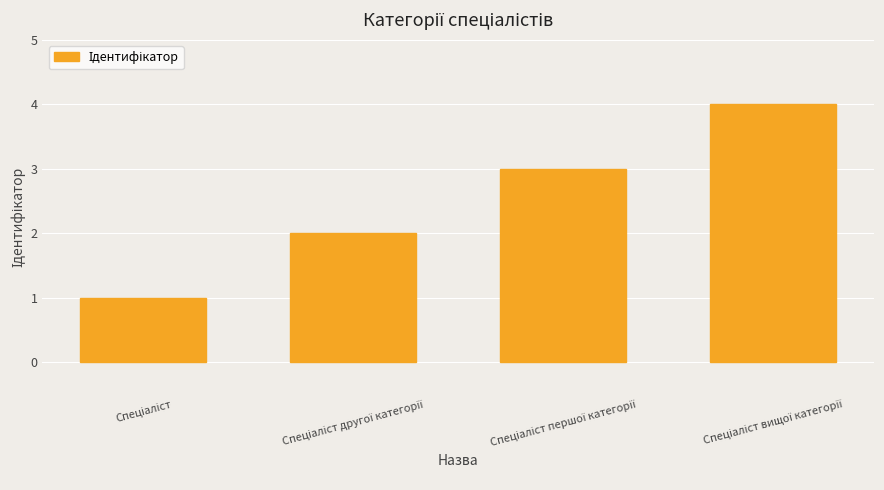

What is the maximum value shown in the chart?

4